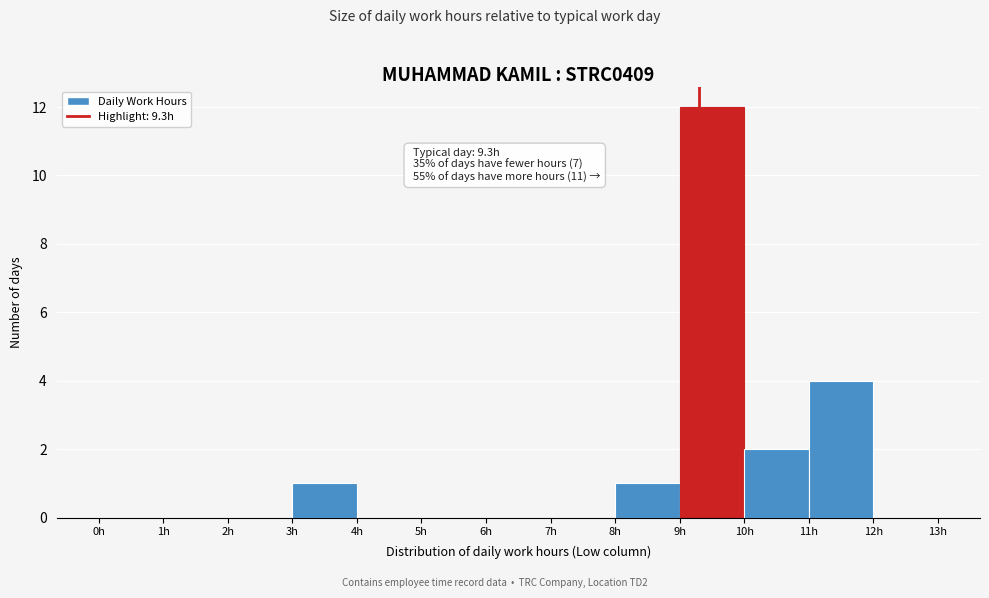

Which range on the x-axis has the tallest bar?

9 to 10